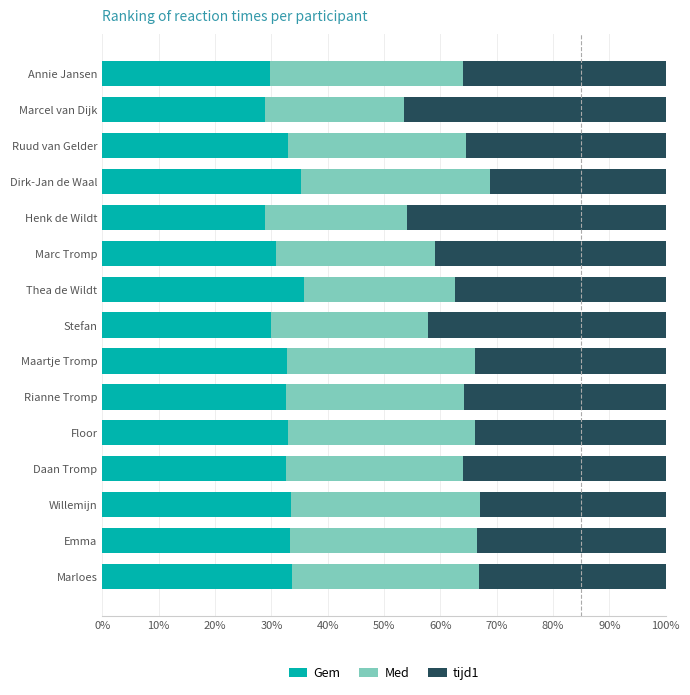

Read the Gem value at Marloes.

33.7